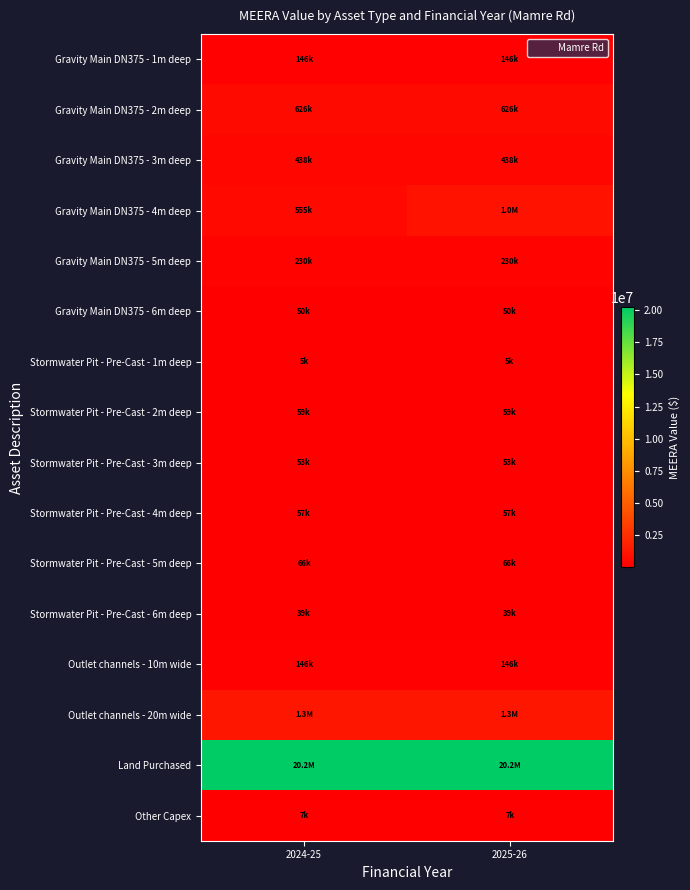

Reading left to right, transcribe all the data shown in this chart.

Gravity Main DN375 - 1m deep: 2024-25=146441.5	2025-26=146441.5
Gravity Main DN375 - 2m deep: 2024-25=626467.4	2025-26=626467.4
Gravity Main DN375 - 3m deep: 2024-25=438266.3	2025-26=438266.3
Gravity Main DN375 - 4m deep: 2024-25=554927.2	2025-26=1030579.2
Gravity Main DN375 - 5m deep: 2024-25=230227.0	2025-26=230227.0
Gravity Main DN375 - 6m deep: 2024-25=50446.7	2025-26=50446.7
Stormwater Pit - Pre-Cast - 1m deep: 2024-25=5088.1	2025-26=5088.1
Stormwater Pit - Pre-Cast - 2m deep: 2024-25=59383.1	2025-26=59383.1
Stormwater Pit - Pre-Cast - 3m deep: 2024-25=53378.1	2025-26=53378.1
Stormwater Pit - Pre-Cast - 4m deep: 2024-25=56512.0	2025-26=56512.0
Stormwater Pit - Pre-Cast - 5m deep: 2024-25=65642.4	2025-26=65642.4
Stormwater Pit - Pre-Cast - 6m deep: 2024-25=39112.5	2025-26=39112.5
Outlet channels - 10m wide: 2024-25=146404.6	2025-26=146404.6
Outlet channels - 20m wide: 2024-25=1262944.3	2025-26=1262944.3
Land Purchased: 2024-25=20204852.3	2025-26=20204852.3
Other Capex: 2024-25=6735.5	2025-26=6735.5